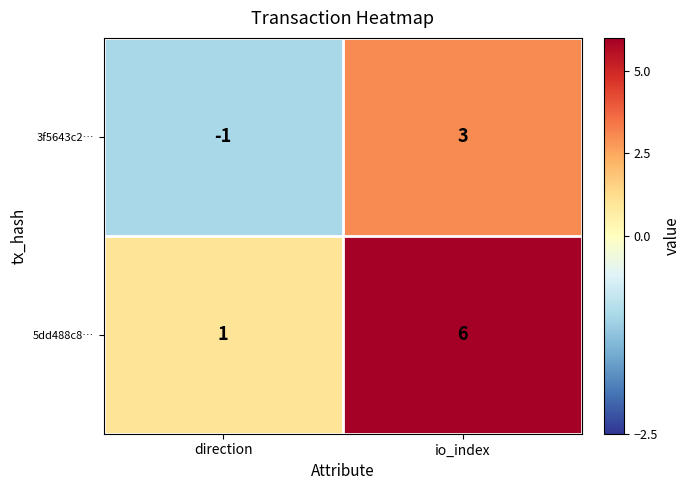

True or false: 5dd488c8… has a value of 6 at io_index.

True